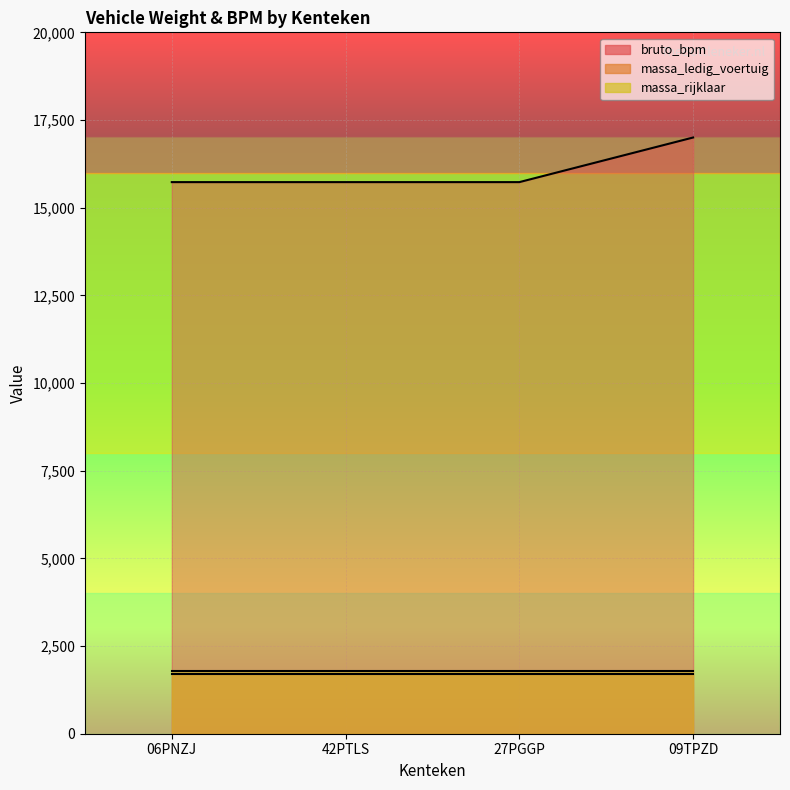

True or false: massa_rijklaar and bruto_bpm intersect in this chart.

False